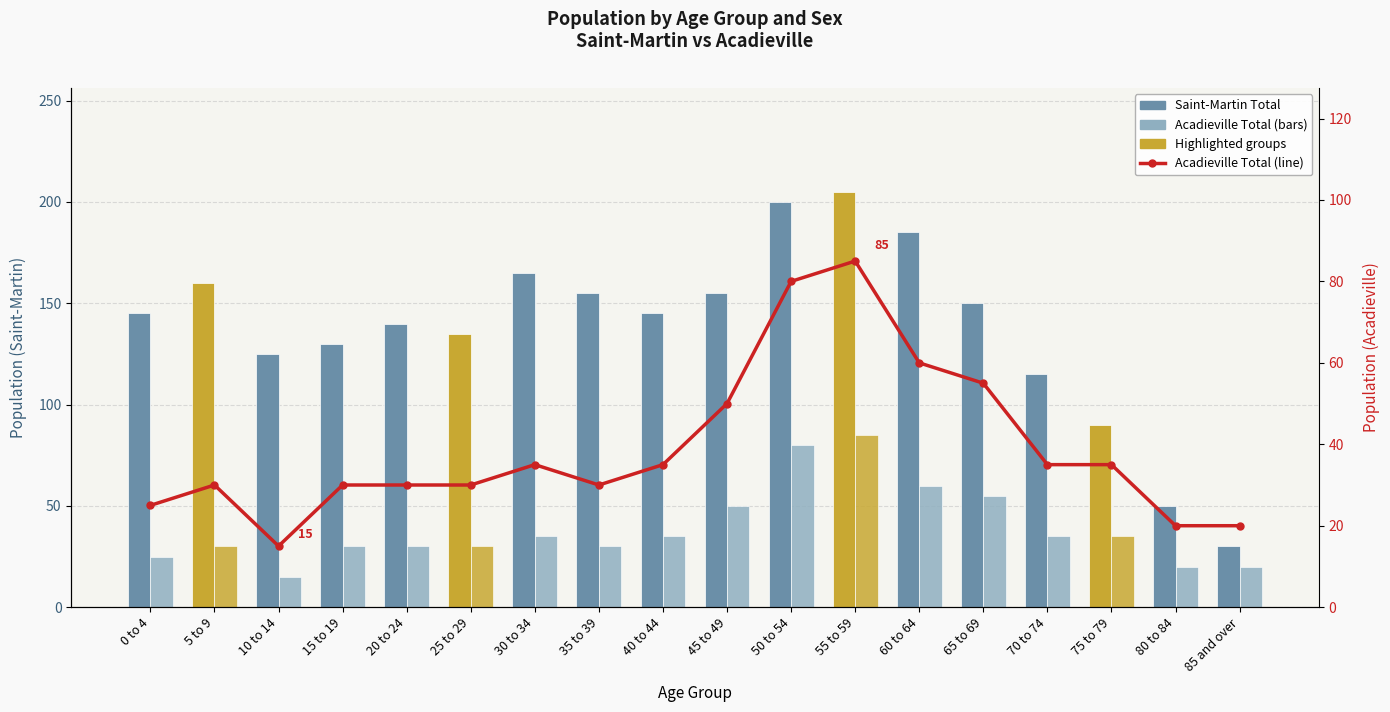

Read the Acadieville Total (line) value at 5 to 9, to the nearest 10.

30